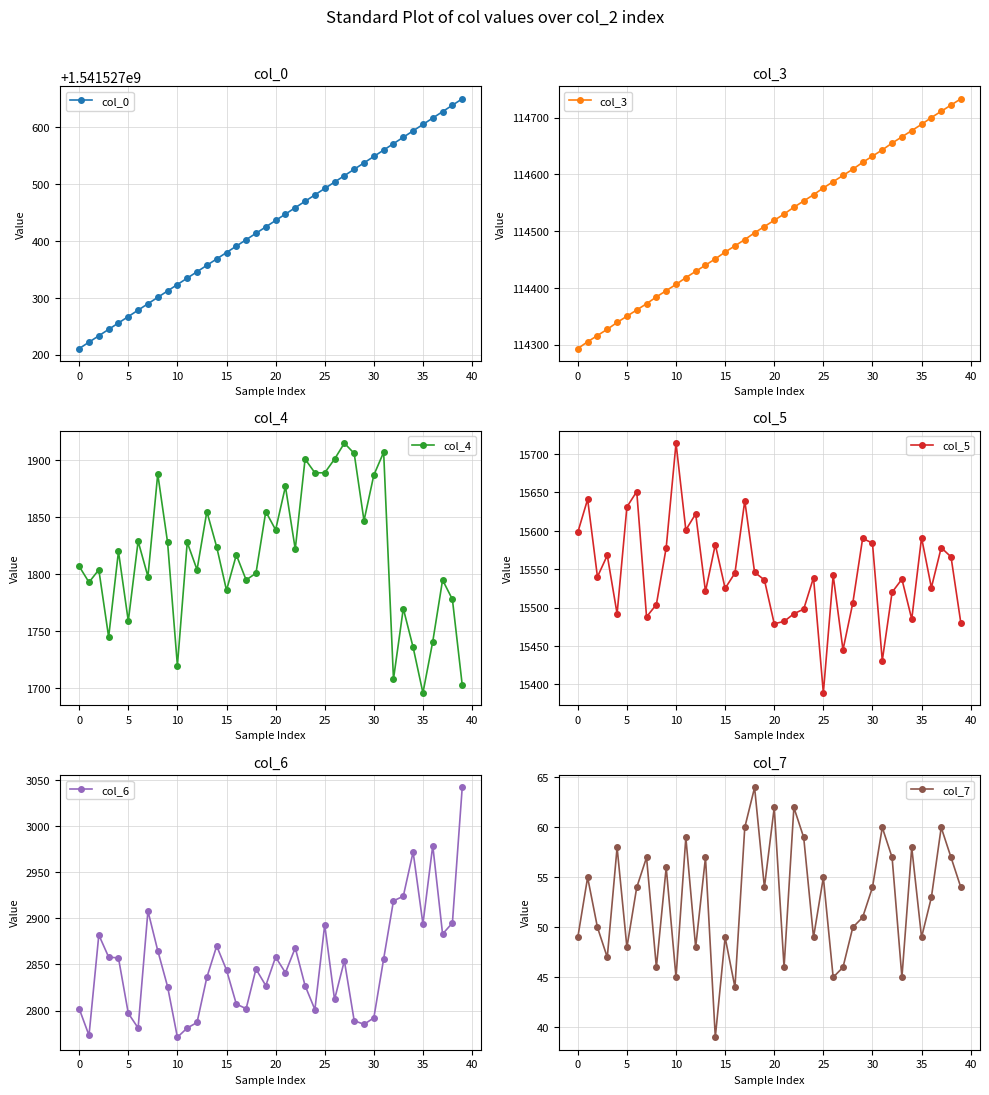

Read the col_0 value at 17.

1541527402.3